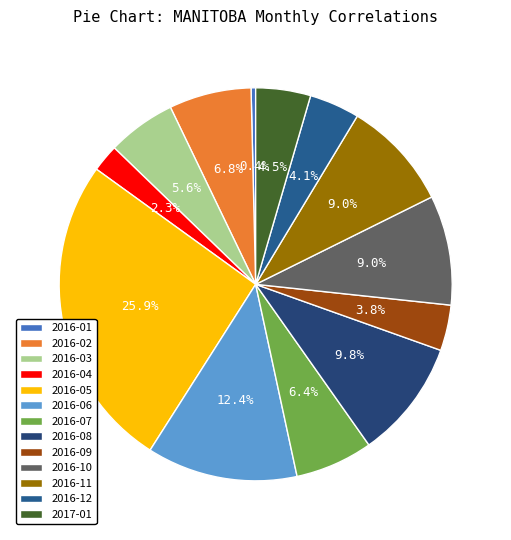

To the nearest percent, what is the difference between the 2016-11 and 2016-08 slice percentages?

1%